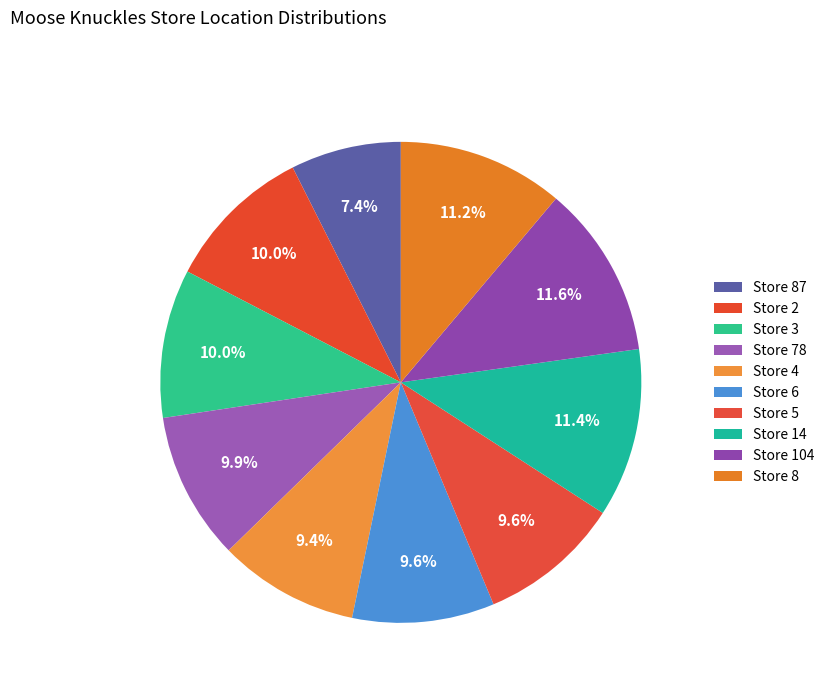

To the nearest percent, what percentage of the pie is Store 6?

10%